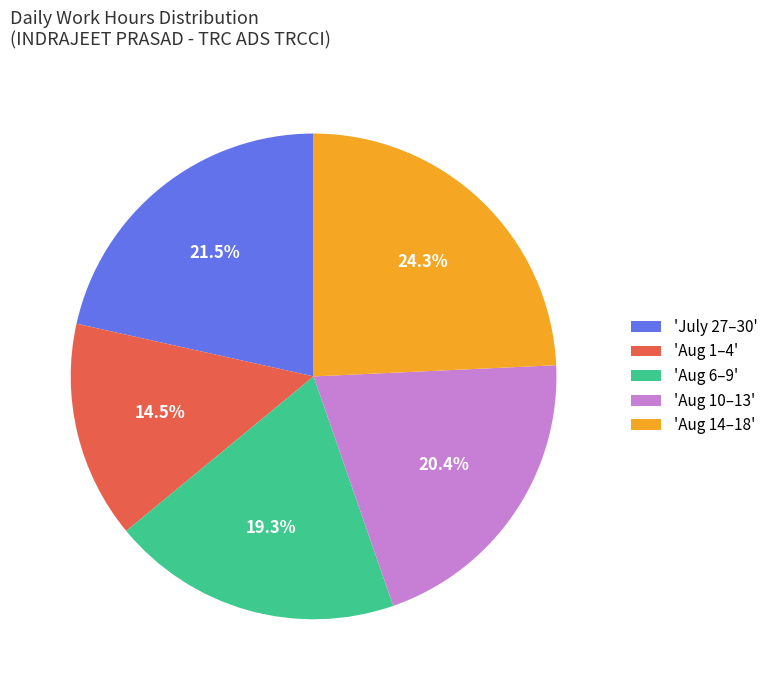

Which slice is the smallest?

'Aug 1–4'